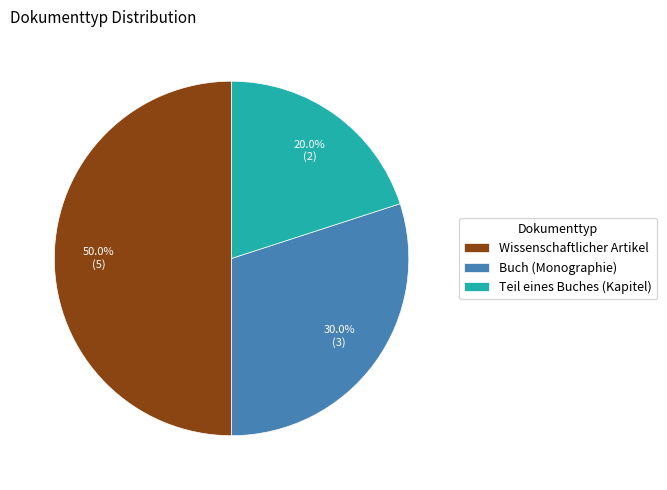

Between Teil eines Buches (Kapitel) and Buch (Monographie), which is larger?

Buch (Monographie)